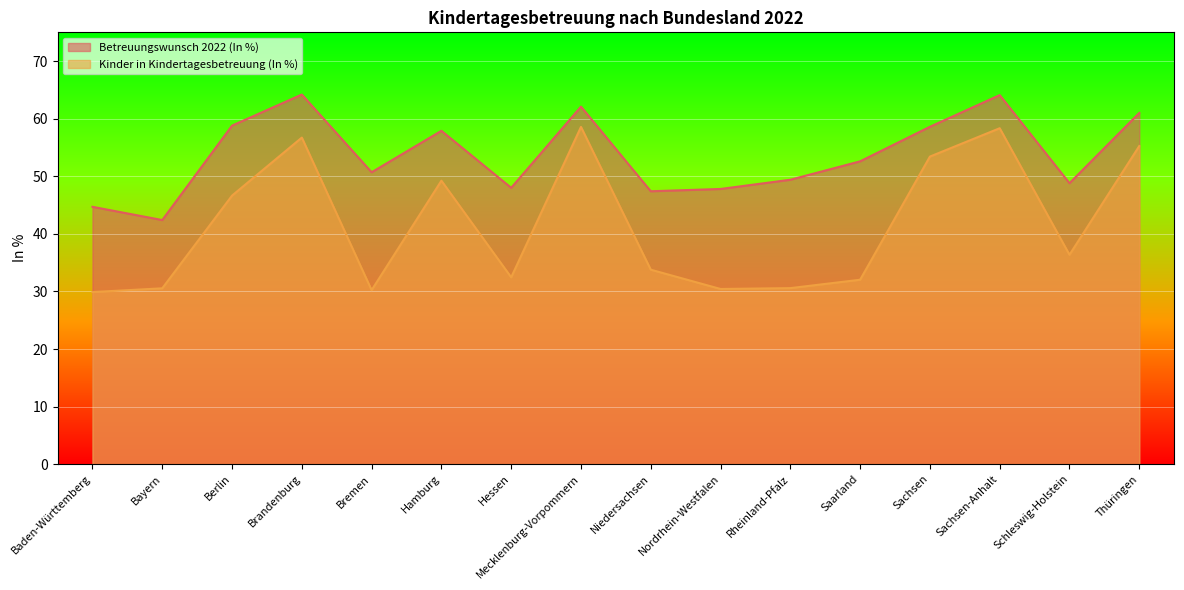

Reading left to right, extract all data points from this chart.

Betreuungswunsch 2022 (In %): Baden-Württemberg=44.7	Bayern=42.4	Berlin=58.8	Brandenburg=64.2	Bremen=50.7	Hamburg=57.9	Hessen=48.0	Mecklenburg-Vorpommern=62.1	Niedersachsen=47.4	Nordrhein-Westfalen=47.8	Rheinland-Pfalz=49.4	Saarland=52.6	Sachsen=58.6	Sachsen-Anhalt=64.1	Schleswig-Holstein=48.8	Thüringen=61.0
Kinder in Kindertagesbetreuung (In %): Baden-Württemberg=29.9	Bayern=30.5	Berlin=46.6	Brandenburg=56.7	Bremen=30.2	Hamburg=49.2	Hessen=32.5	Mecklenburg-Vorpommern=58.6	Niedersachsen=33.8	Nordrhein-Westfalen=30.4	Rheinland-Pfalz=30.6	Saarland=32.0	Sachsen=53.4	Sachsen-Anhalt=58.3	Schleswig-Holstein=36.4	Thüringen=55.3